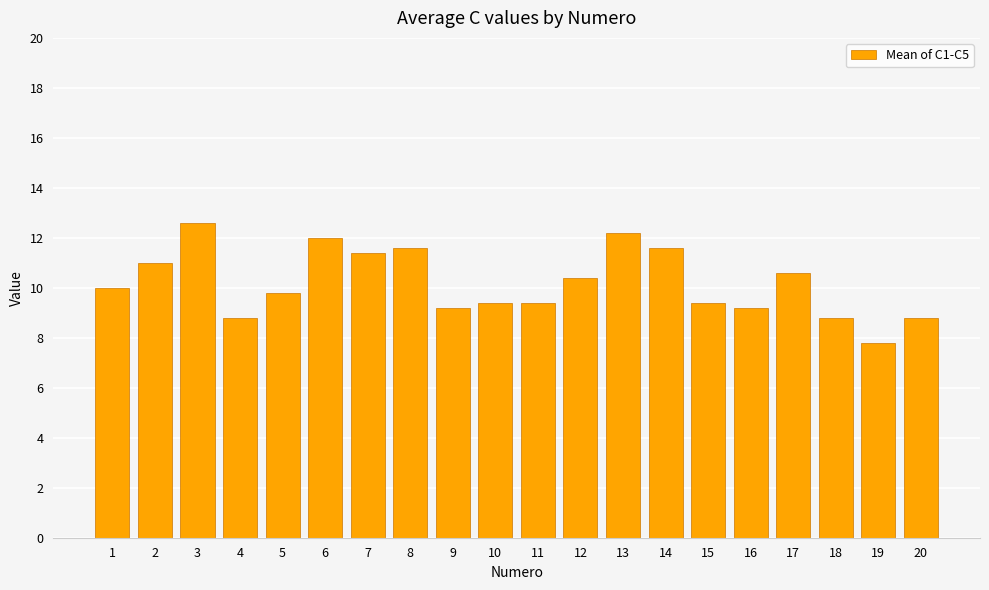

What is the difference between the values at 15 and 9?

0.2